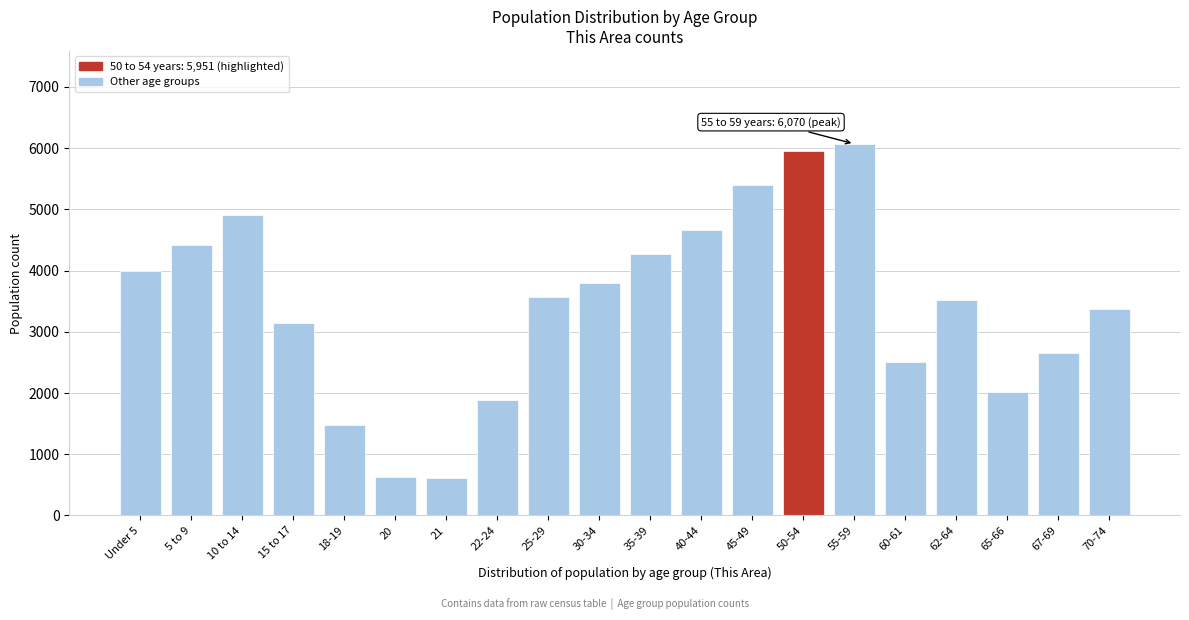

What is the value of the 14th bar from the left?

5951